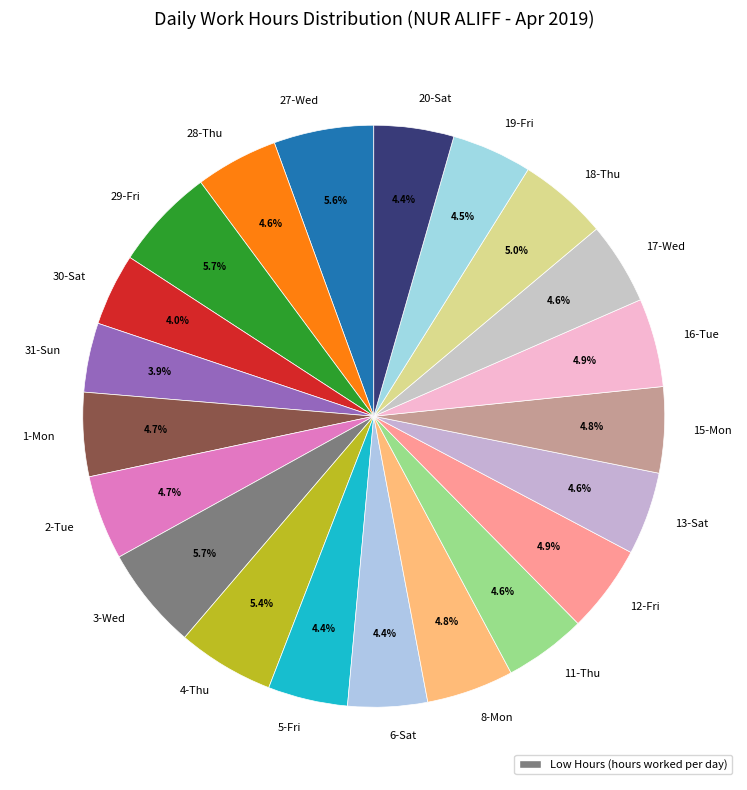

What is the ratio of the value at 18-Thu to the value at 15-Mon?

1.0